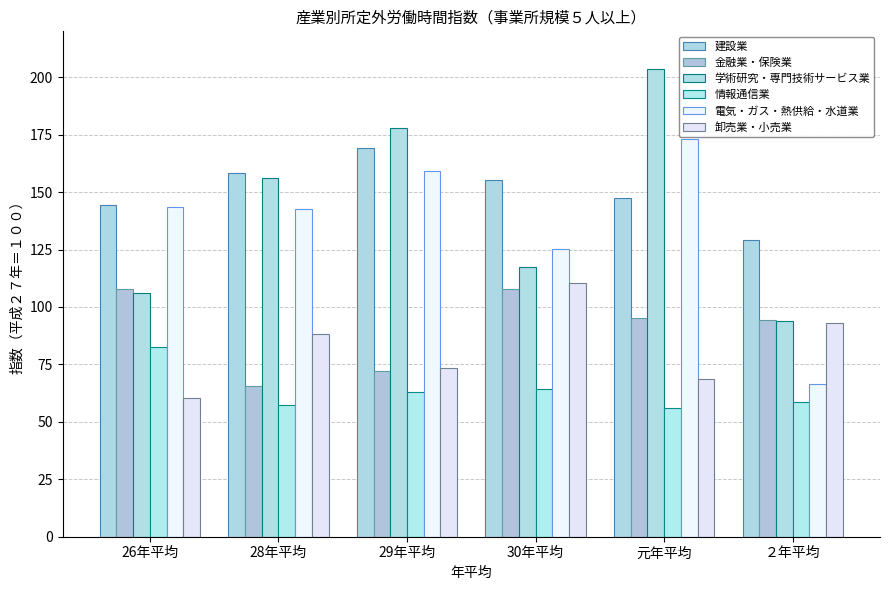

How many values in the 建設業 series exceed 155?

3